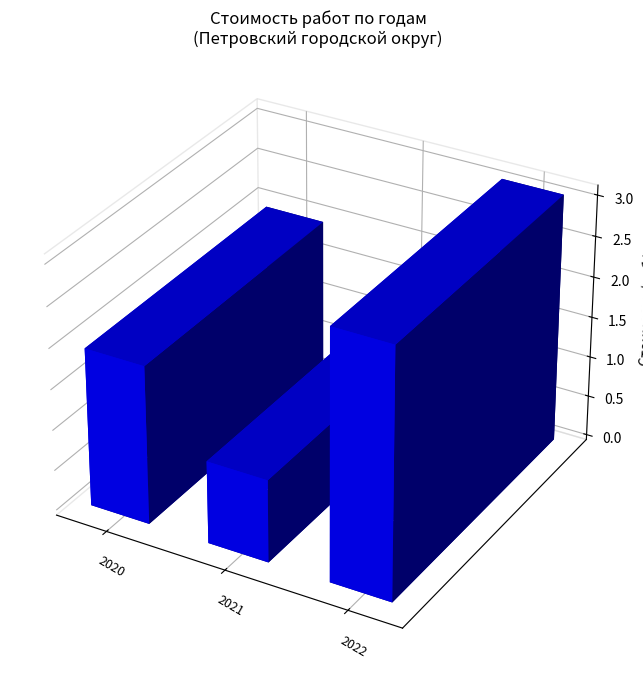

What is the approximate value at 2021?

10158634.0